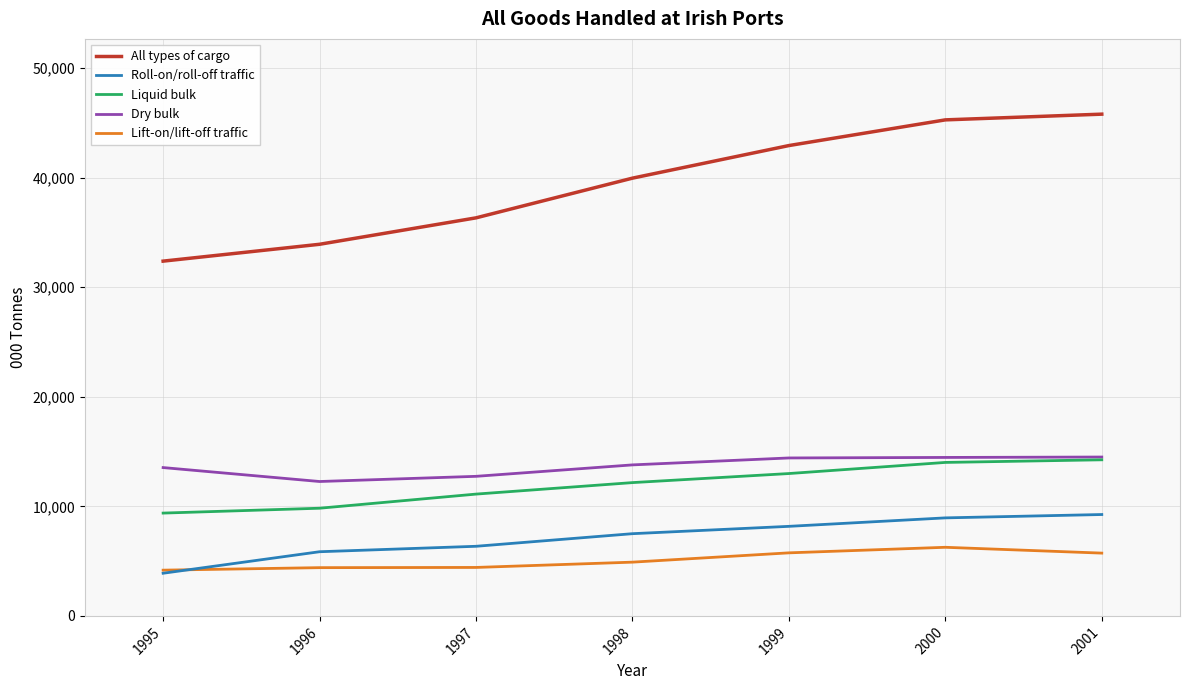

What is the lowest value of the Lift-on/lift-off traffic series?

4175